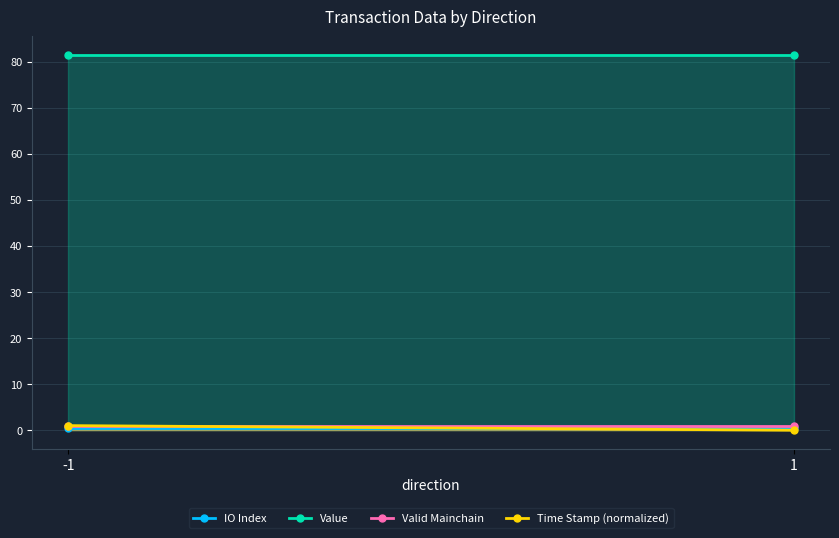

Reading left to right, extract all data points from this chart.

IO Index: -1=0.5	1=0.5
Value: -1=81.4	1=81.4
Valid Mainchain: -1=1.0	1=1.0
Time Stamp (normalized): -1=1.0	1=0.0